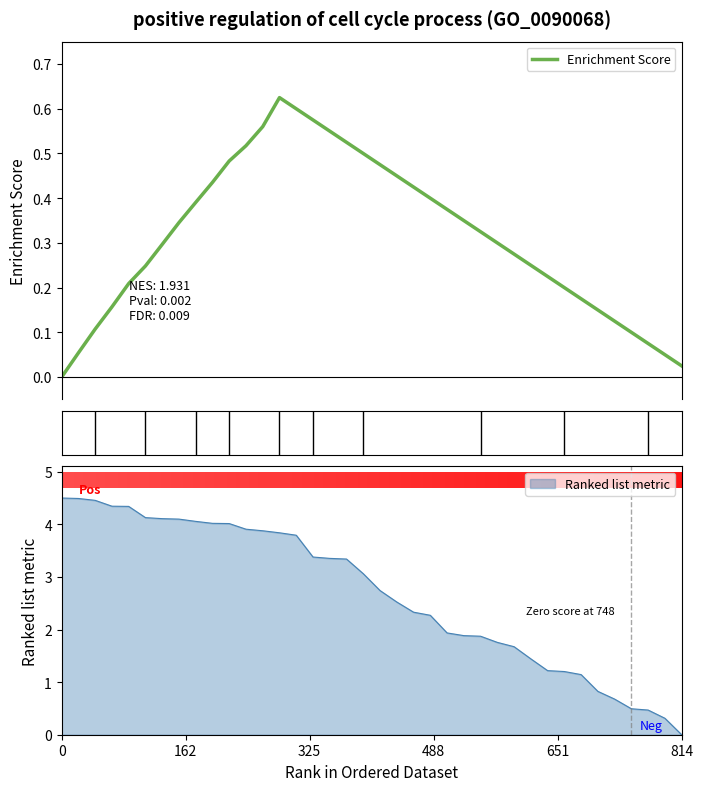

What is the label of the 19th bar from the left?

18